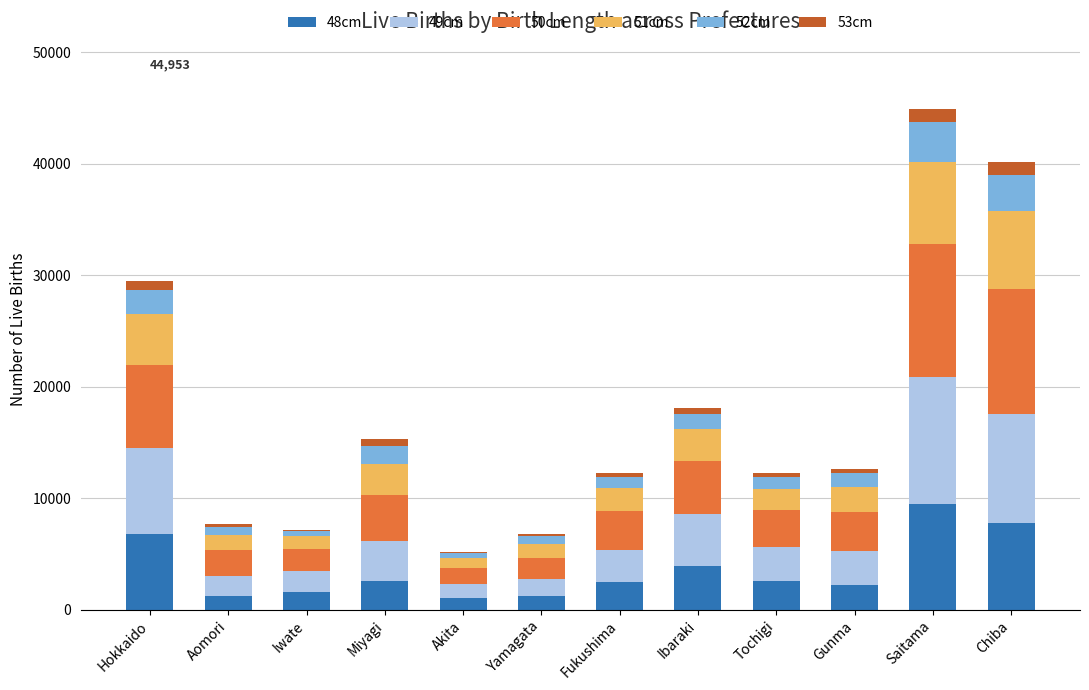

Count the number of categories in the chart.

12